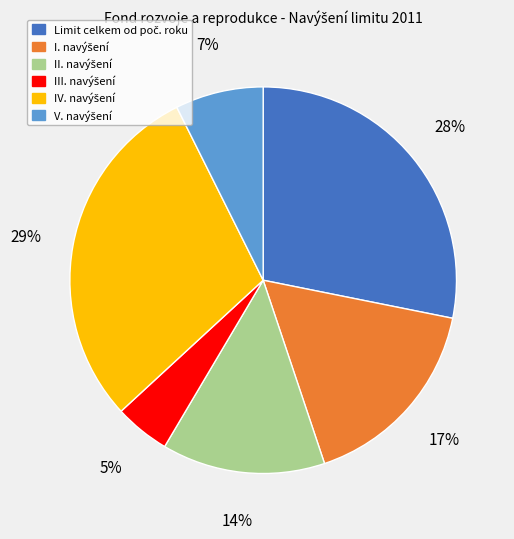

Does any single category account for the majority?

No